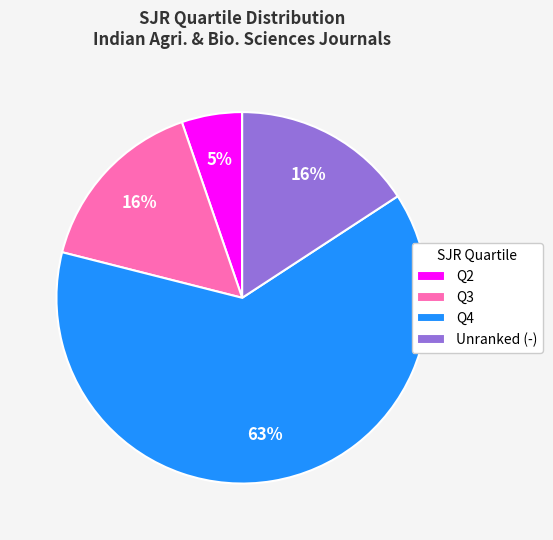

Do Q3 and Q4 together represent more than half of the pie?

Yes